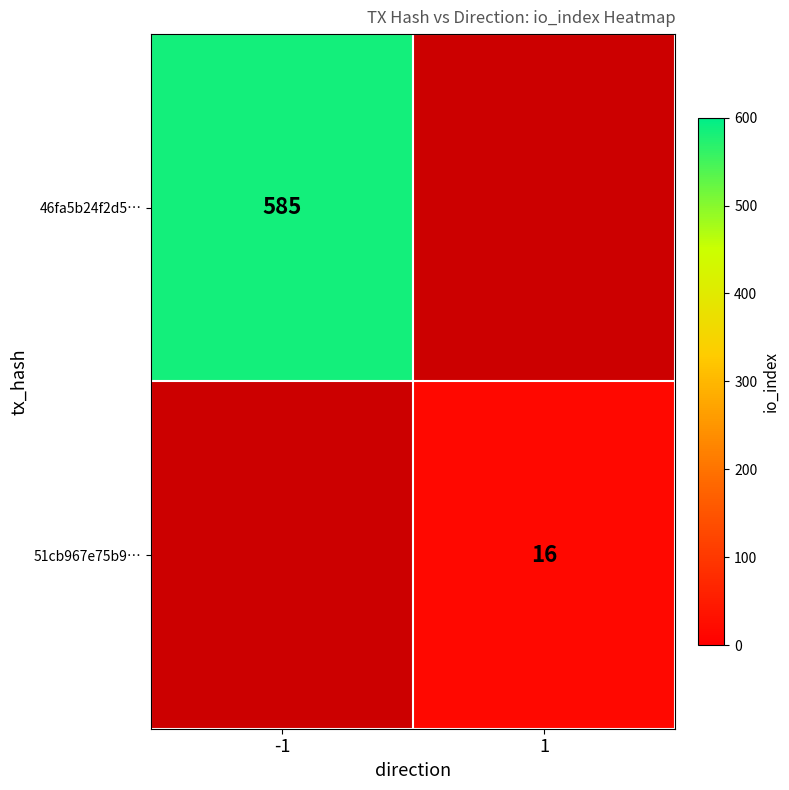

Count the number of categories in the chart.

2